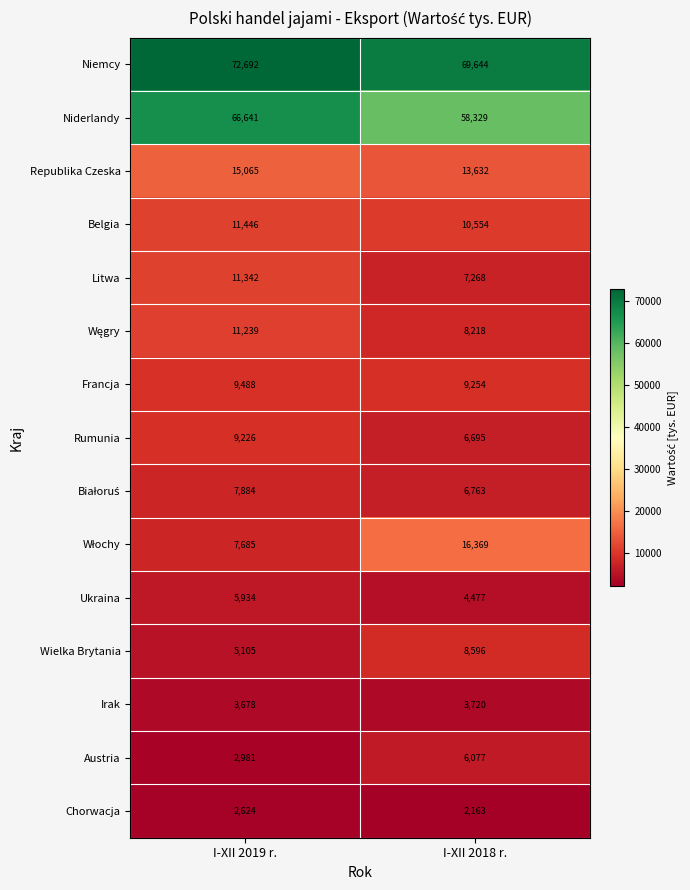

Count the number of data series in this chart.

15